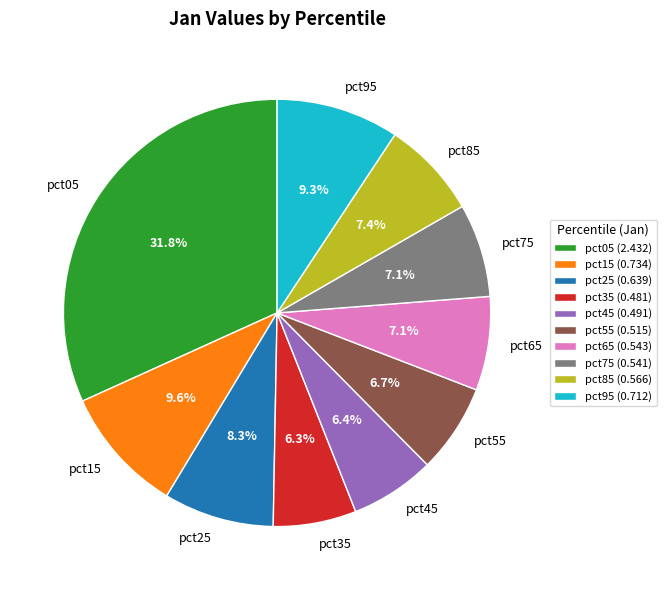

Is pct15 the majority of the pie?

No